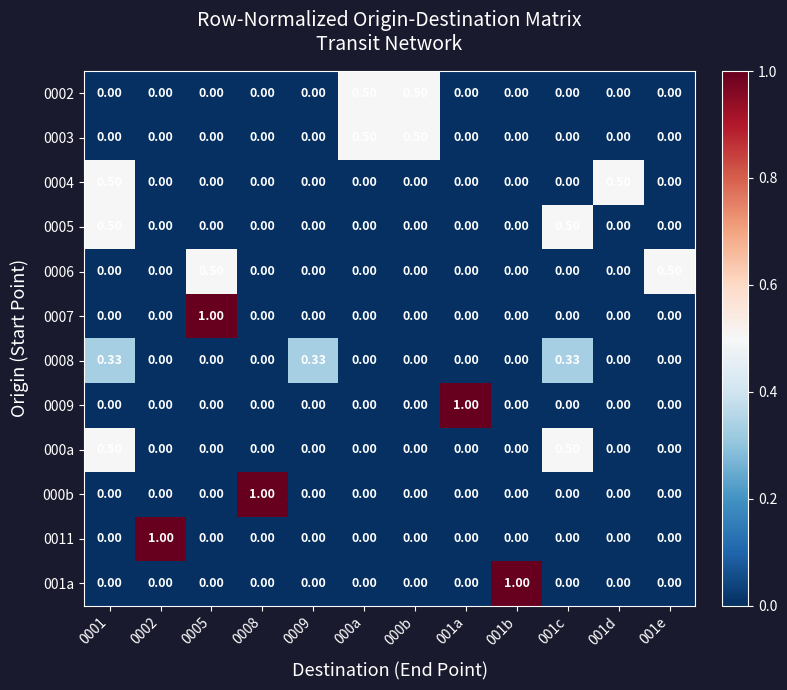

Count the number of data series in this chart.

12